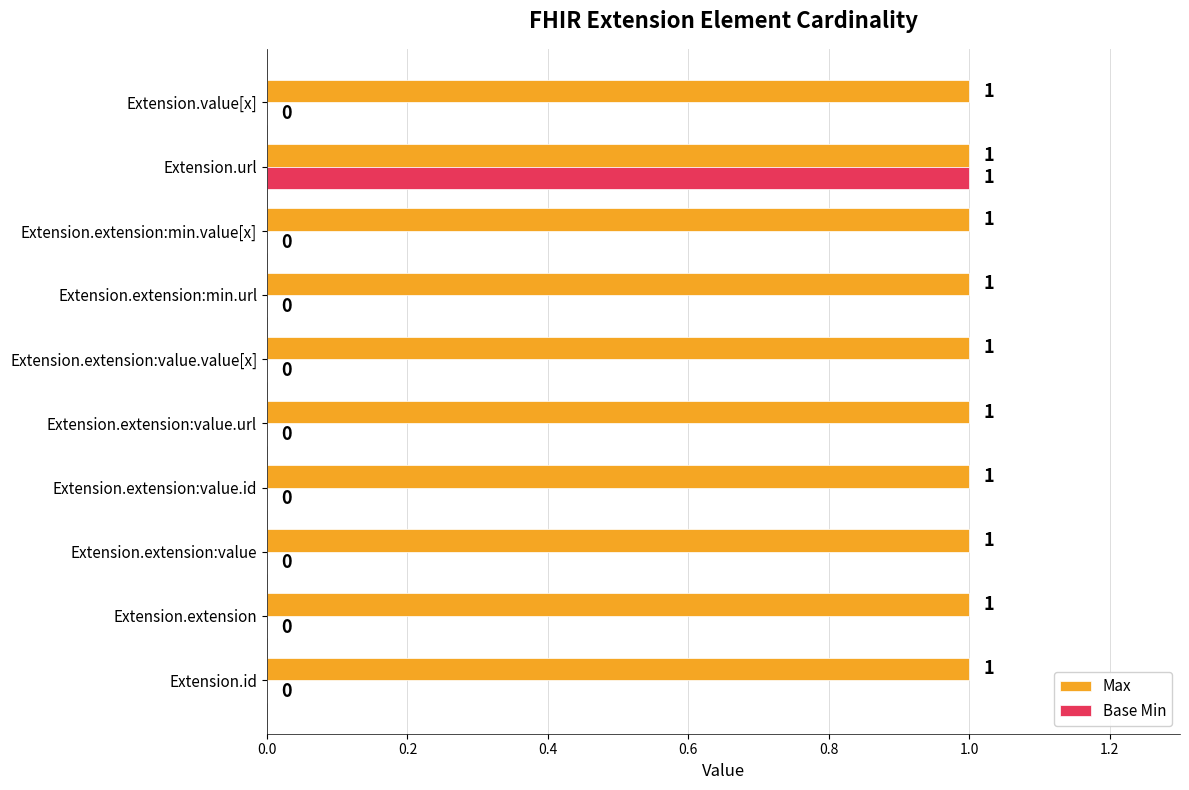

The value of Max at Extension.extension:min.value[x] is 0. True or false?

False